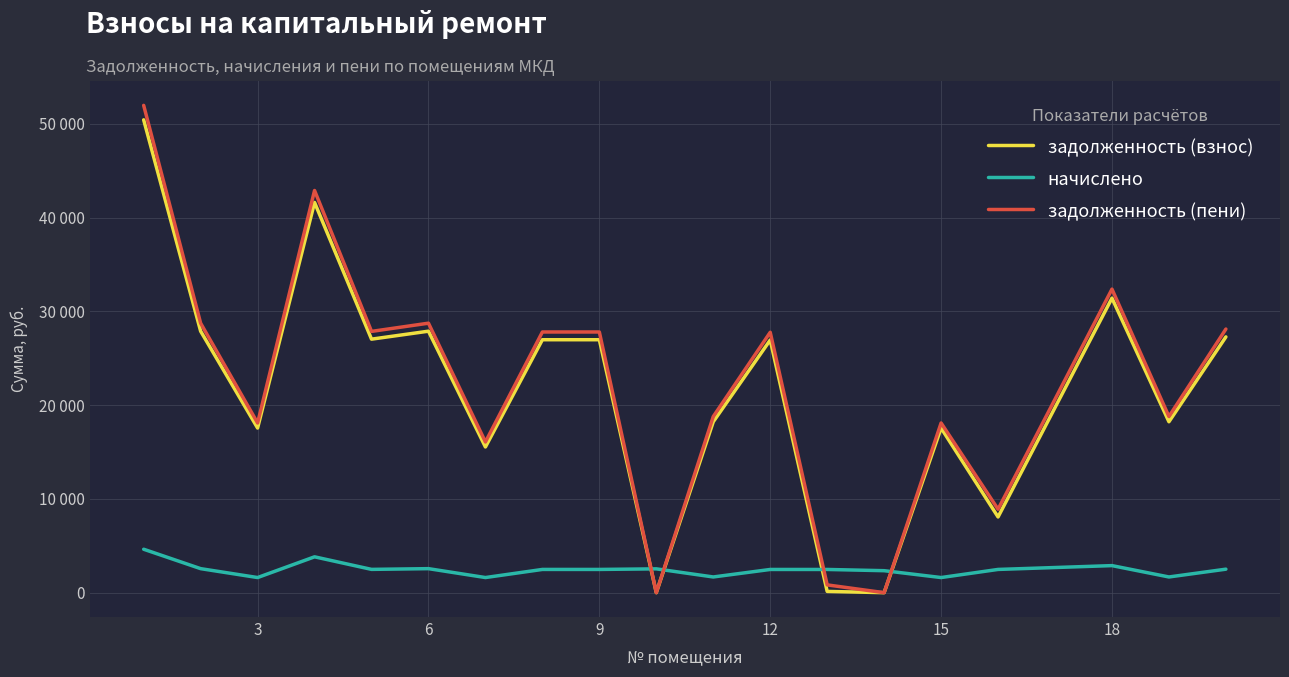

What are all the series names shown in the legend?

задолженность (взнос), начислено, задолженность (пени)